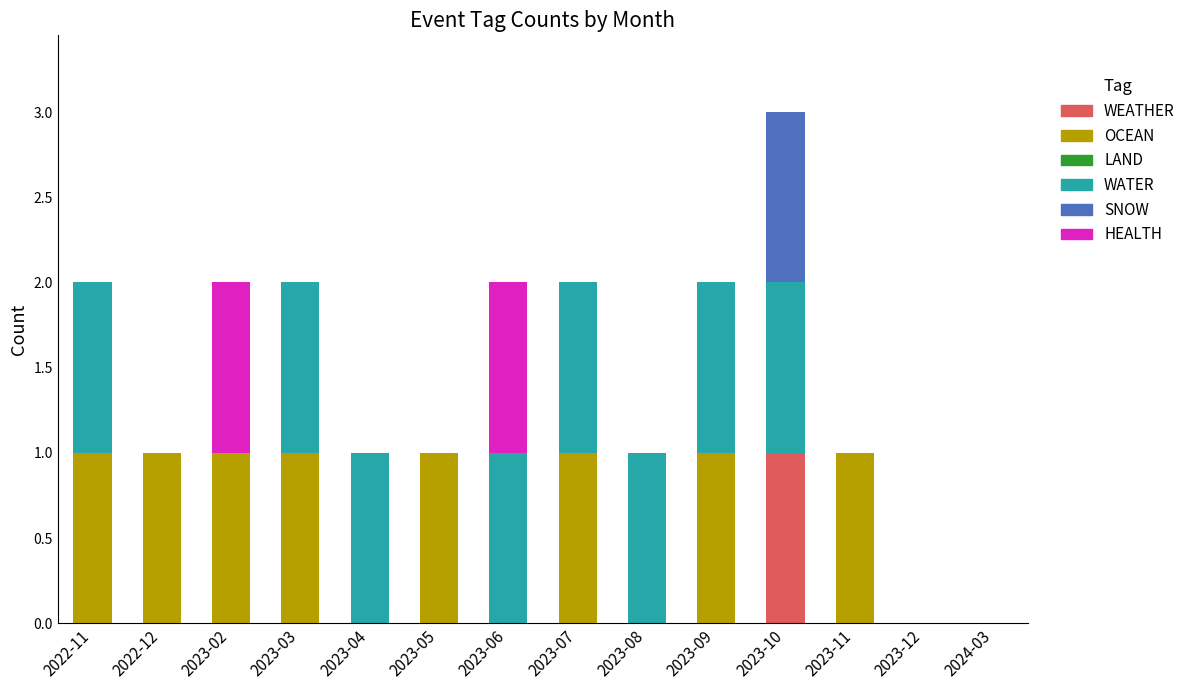

At which category is the sum across all series the highest?

2023-10